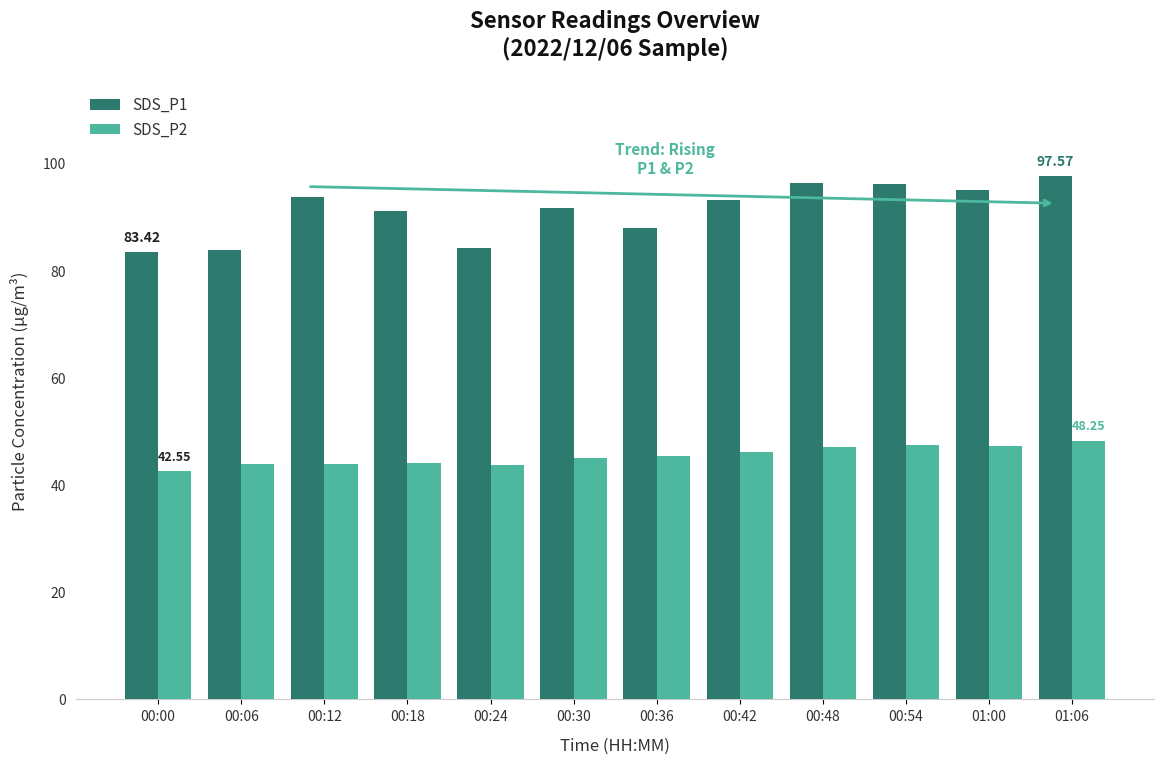

What is the average value of the SDS_P1 series?

91.2